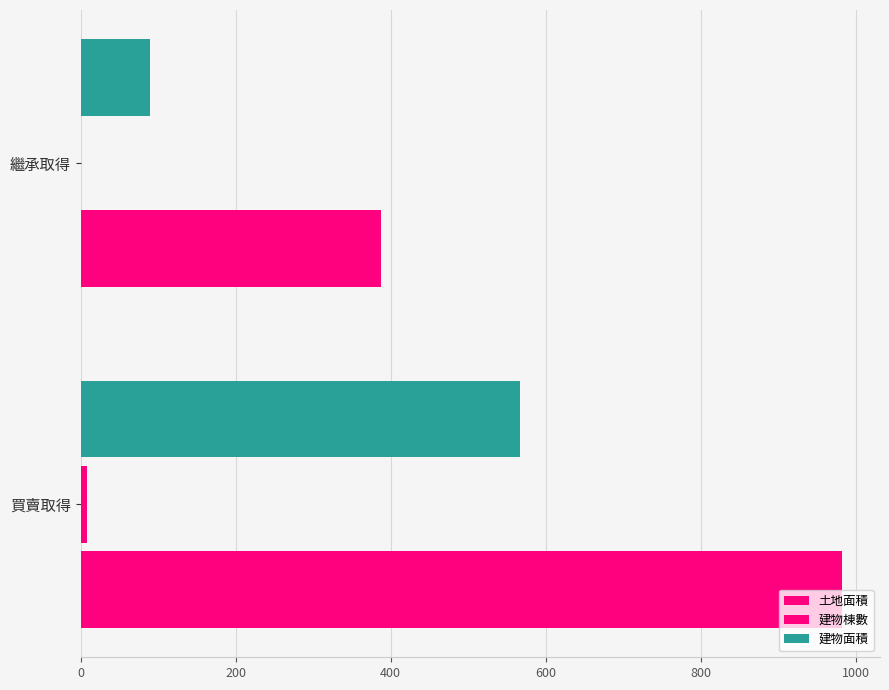

What is the highest value of the 建物棟數 series?

8.0